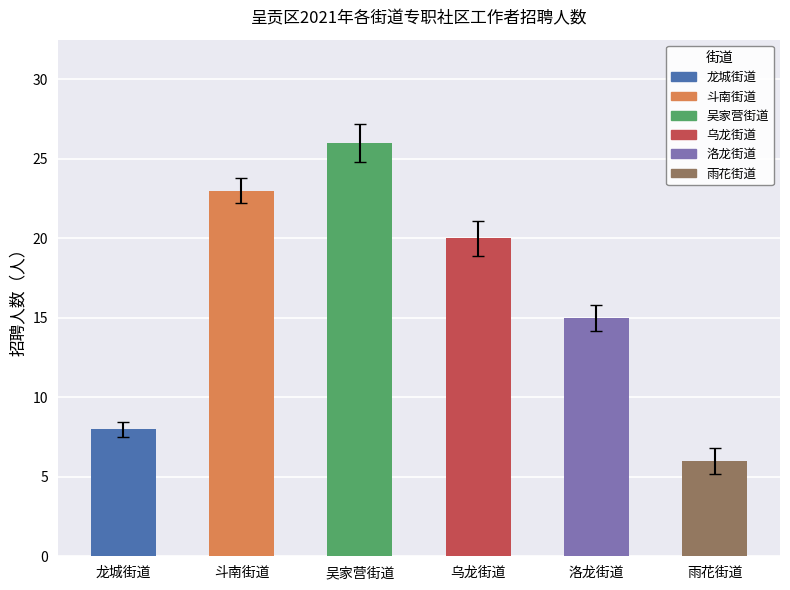

How many bars are there in total?

6